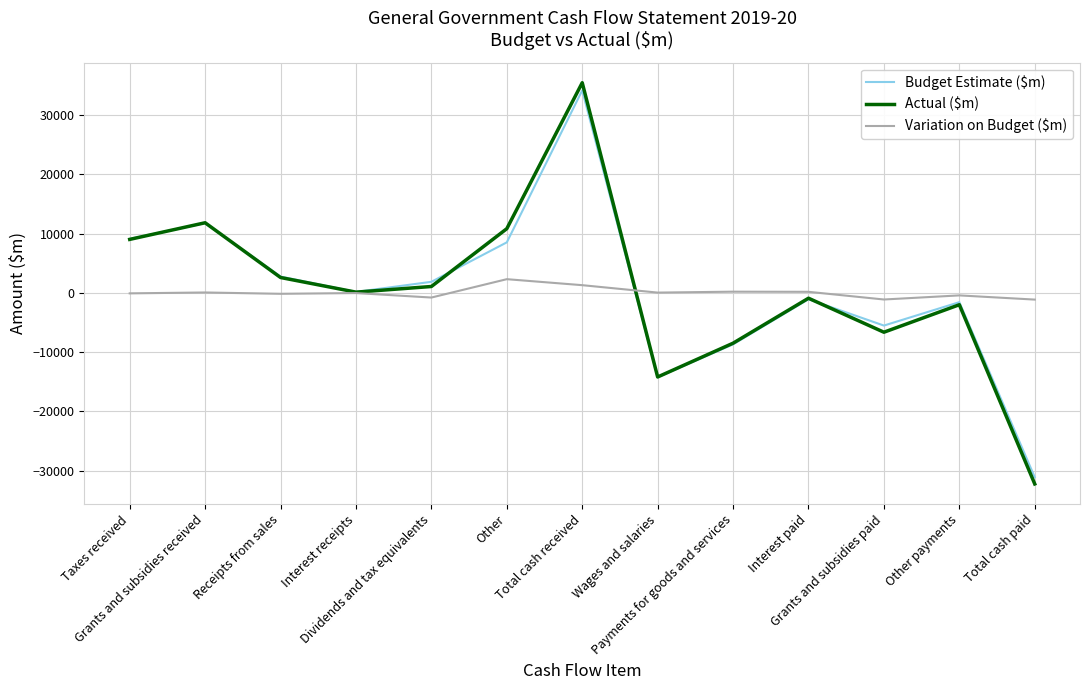

List the series in order of their peak value, lowest first.

Variation on Budget ($m), Budget Estimate ($m), Actual ($m)